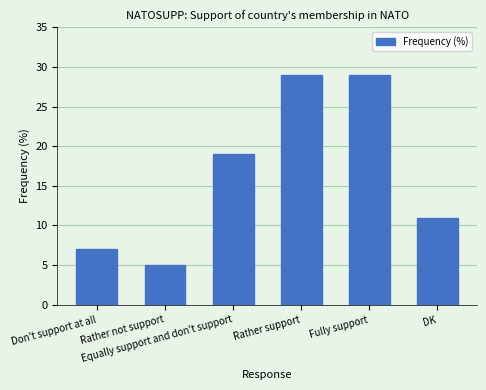

Between DK and Don't support at all, which is larger?

DK